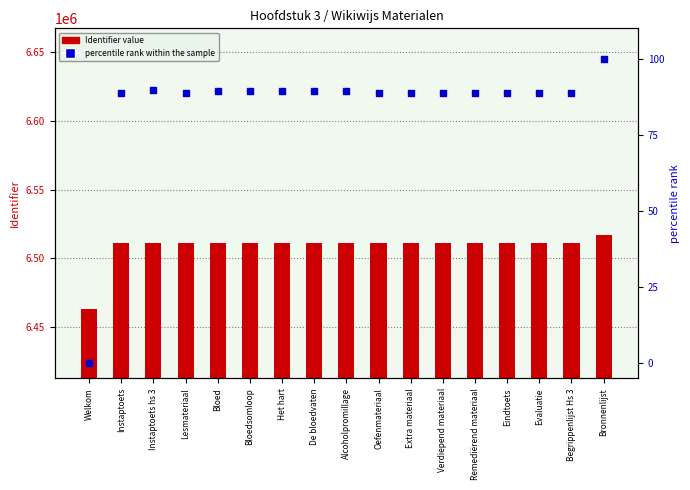

Is the value of percentile rank within the sample at Oefenmateriaal greater than the value of Identifier value at Evaluatie?

No